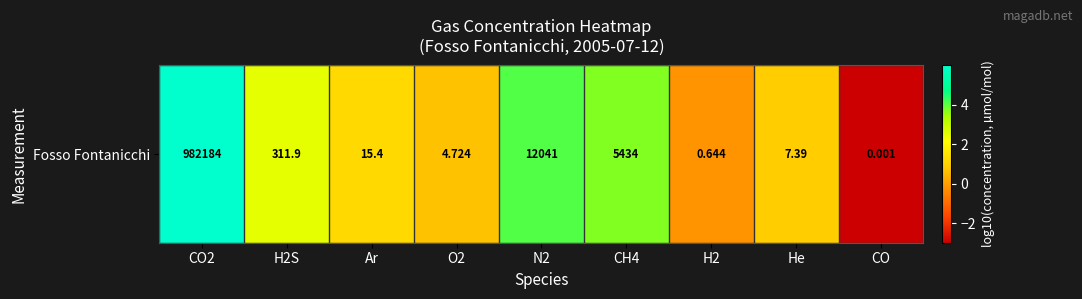

Rank the categories by value from highest to lowest.

CO2, N2, CH4, H2S, Ar, He, O2, H2, CO